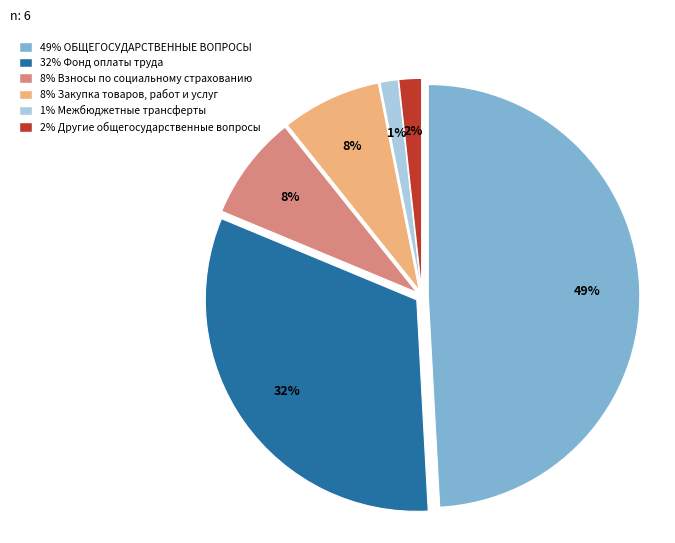

To the nearest percent, what is the average slice percentage?

17%